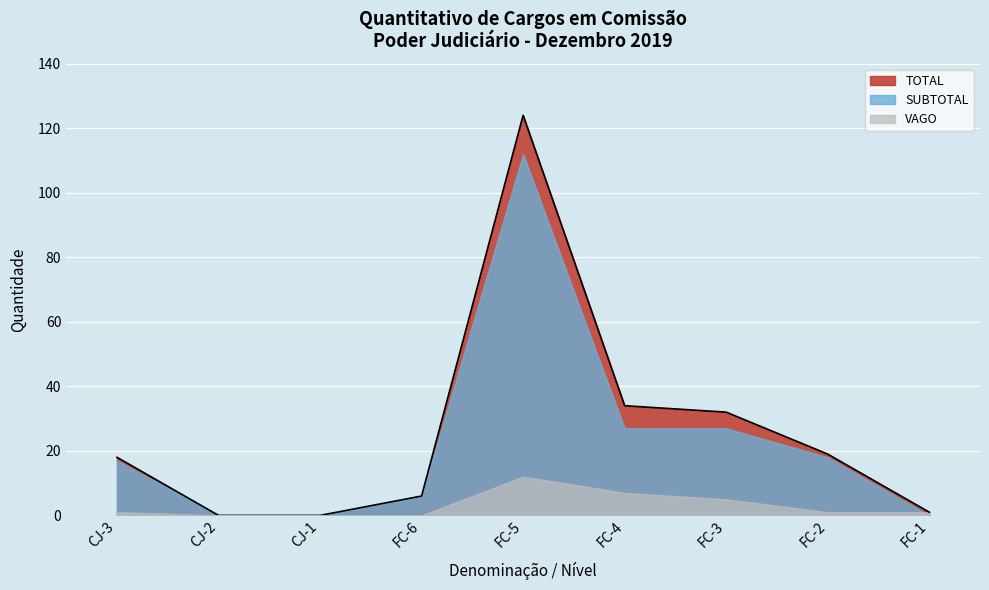

What are all the series names shown in the legend?

TOTAL, SUBTOTAL, VAGO